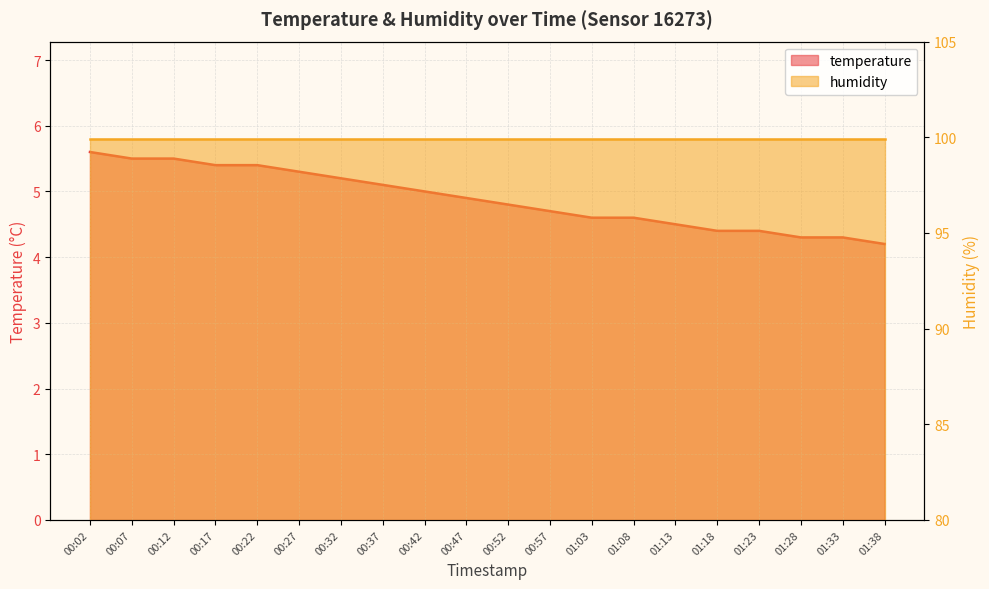

Is it true that the value at 00:47 is 4.9?

True